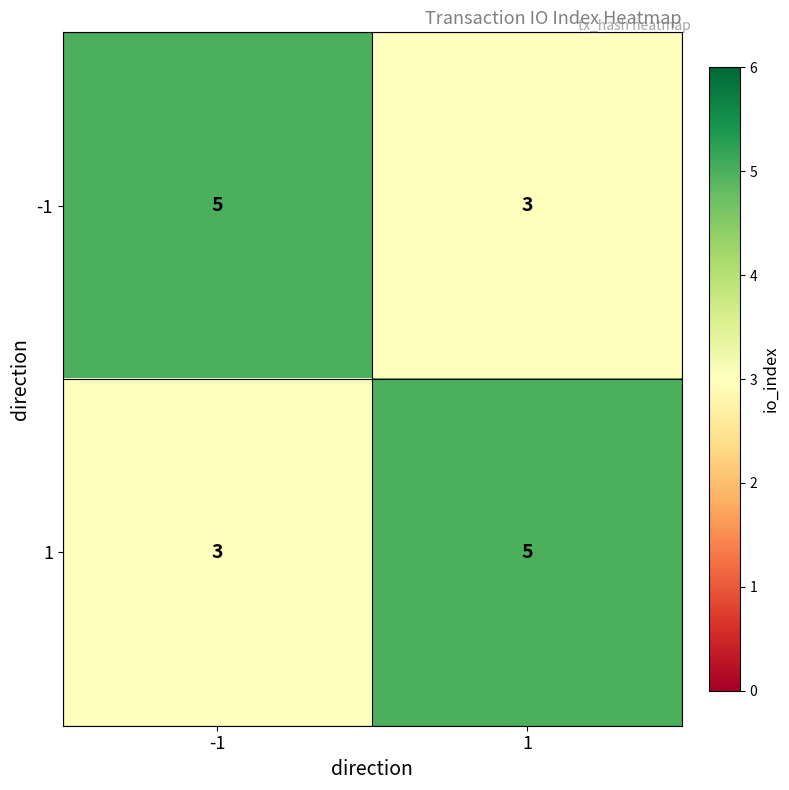

True or false: 1 has a value of 2 at -1.

False